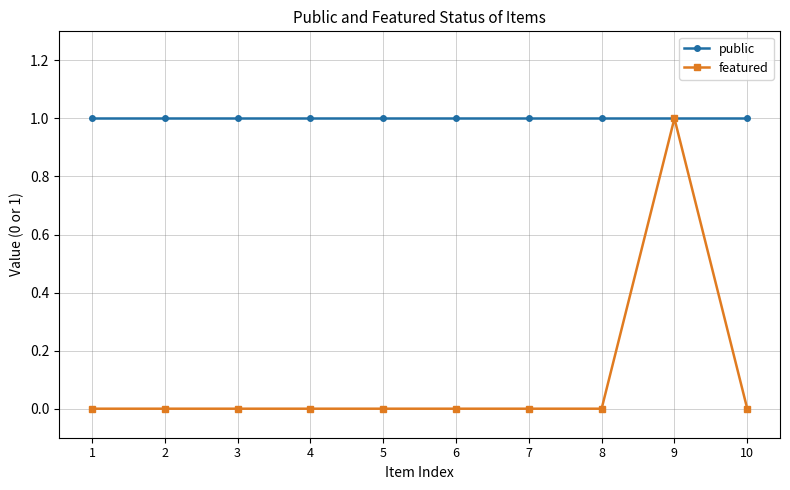

Reading right to left, list all the values displayed in this chart.

public: 1	1	1	1	1	1	1	1	1	1
featured: 0	1	0	0	0	0	0	0	0	0